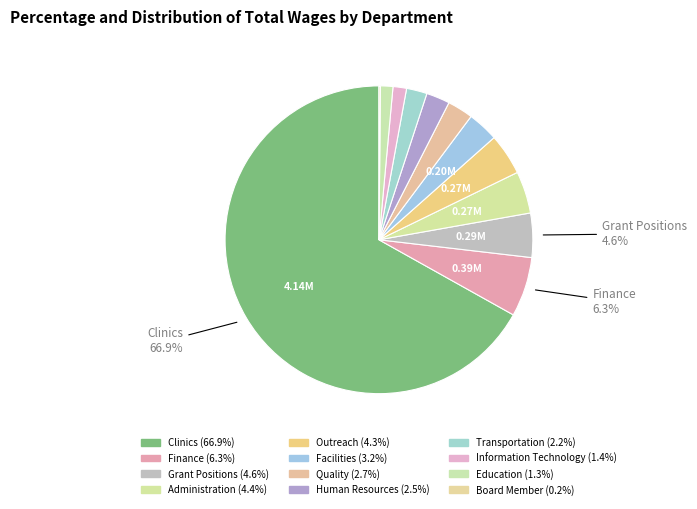

Which category has the smallest portion of the pie?

Board Member